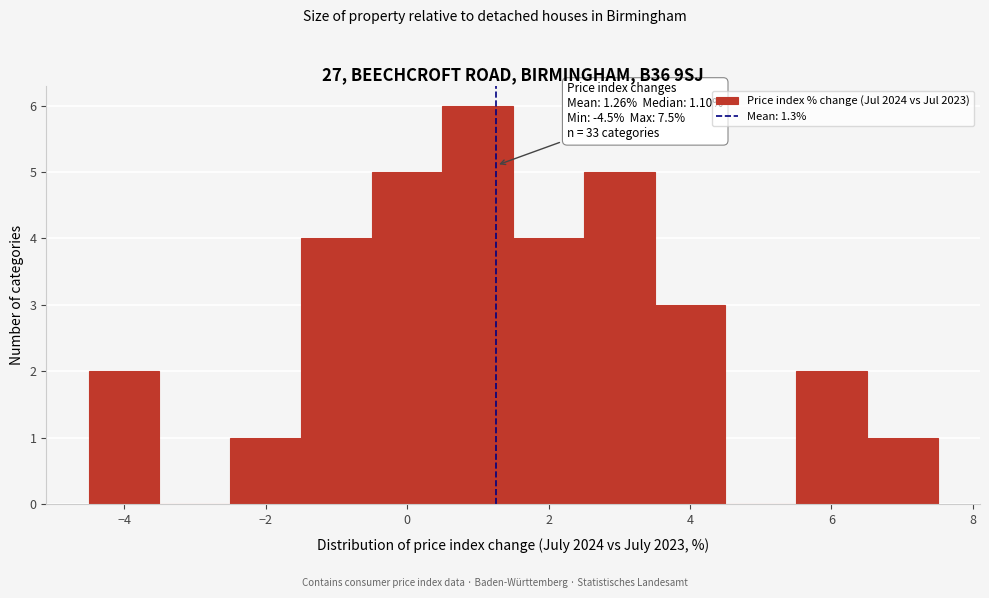

Which range on the x-axis has the tallest bar?

0.5 to 1.5